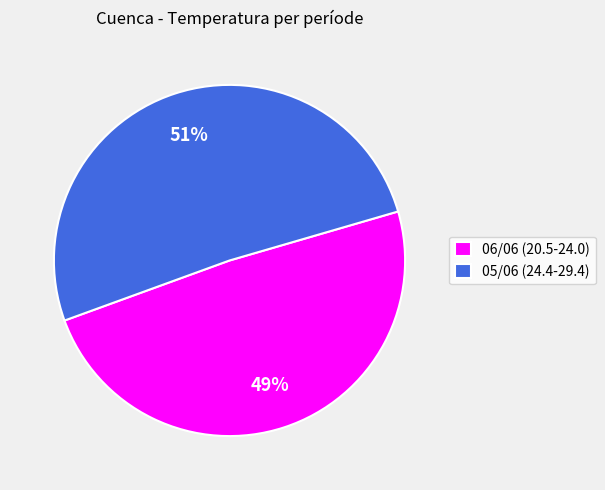

True or false: 06/06 (20.5-24.0) accounts for 57% of the total.

False